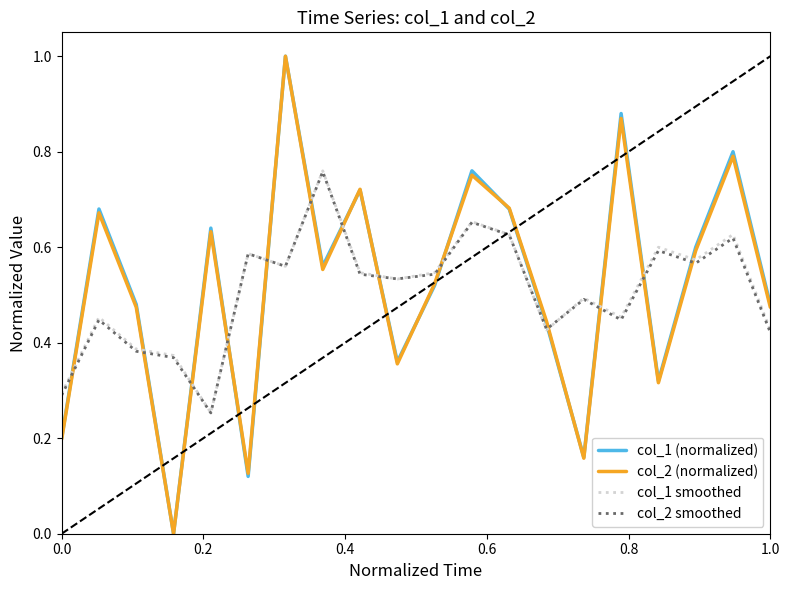

What is the maximum value shown in the chart?

1.0